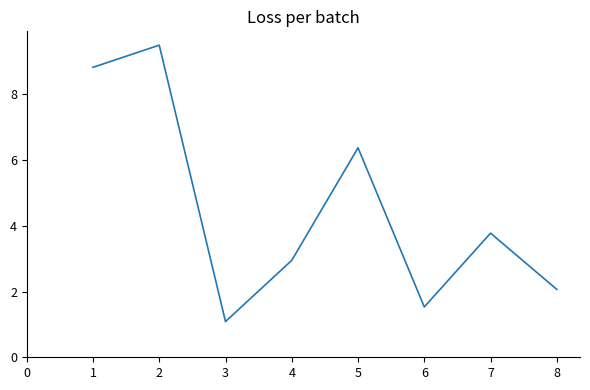

Is it true that the value at 5 is 2.4?

False